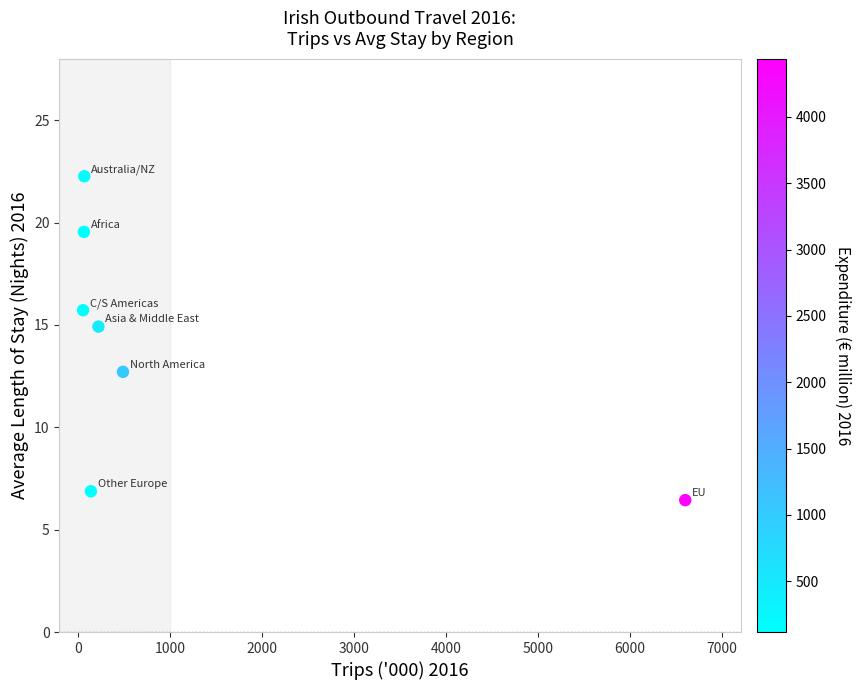

What is the average X value?

1092.3